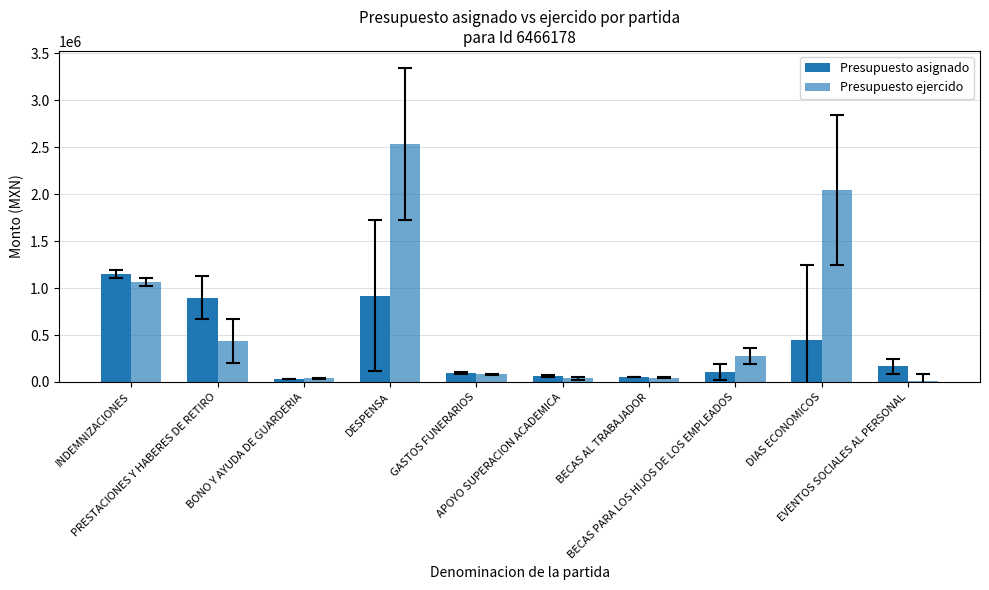

What is the difference between the Presupuesto asignado values at BECAS AL TRABAJADOR and EVENTOS SOCIALES AL PERSONAL?

114427.3